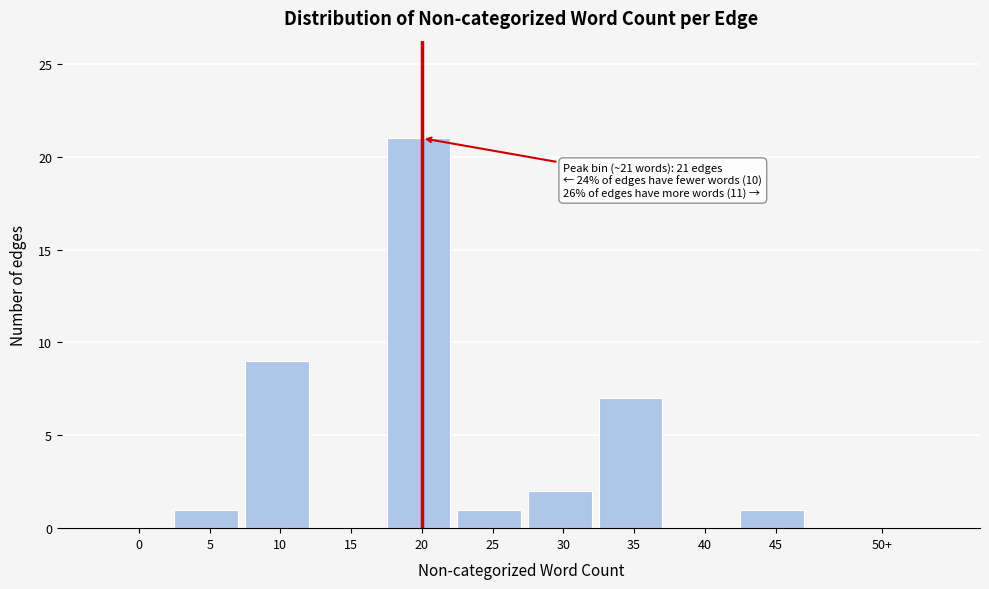

Reading left to right, what are all the values shown in this chart?

0=0	5=1	10=9	15=0	20=21	25=1	30=2	35=7	40=0	45=1	50+=0